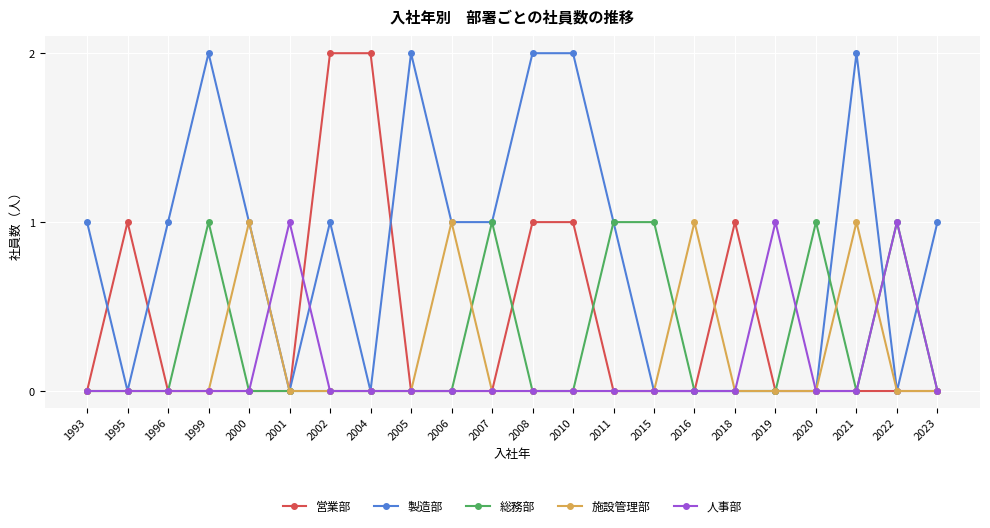

Reading right to left, transcribe all the data shown in this chart.

営業部: 0	0	0	0	0	1	0	0	0	1	1	0	0	0	2	2	0	0	0	0	1	0
製造部: 1	0	2	0	0	0	0	0	1	2	2	1	1	2	0	1	0	1	2	1	0	1
総務部: 0	1	0	1	0	0	0	1	1	0	0	1	0	0	0	0	0	0	1	0	0	0
施設管理部: 0	0	1	0	0	0	1	0	0	0	0	0	1	0	0	0	0	1	0	0	0	0
人事部: 0	1	0	0	1	0	0	0	0	0	0	0	0	0	0	0	1	0	0	0	0	0